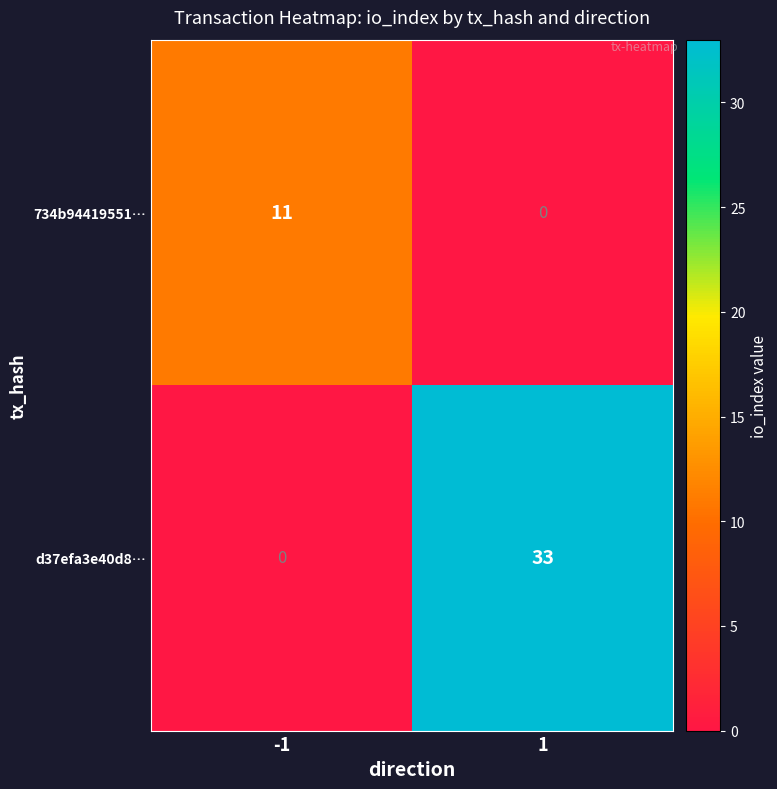

What is the sum of all d37efa3e40d8… values?

33